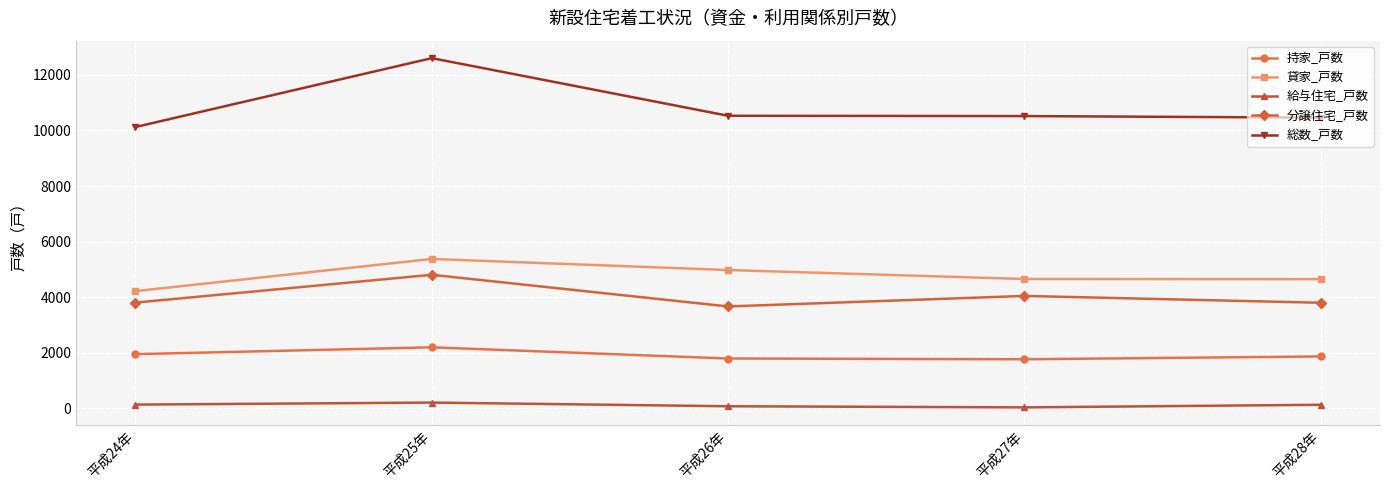

What is the sum of the 分譲住宅_戸数 values at 平成27年 and 平成28年?

7852